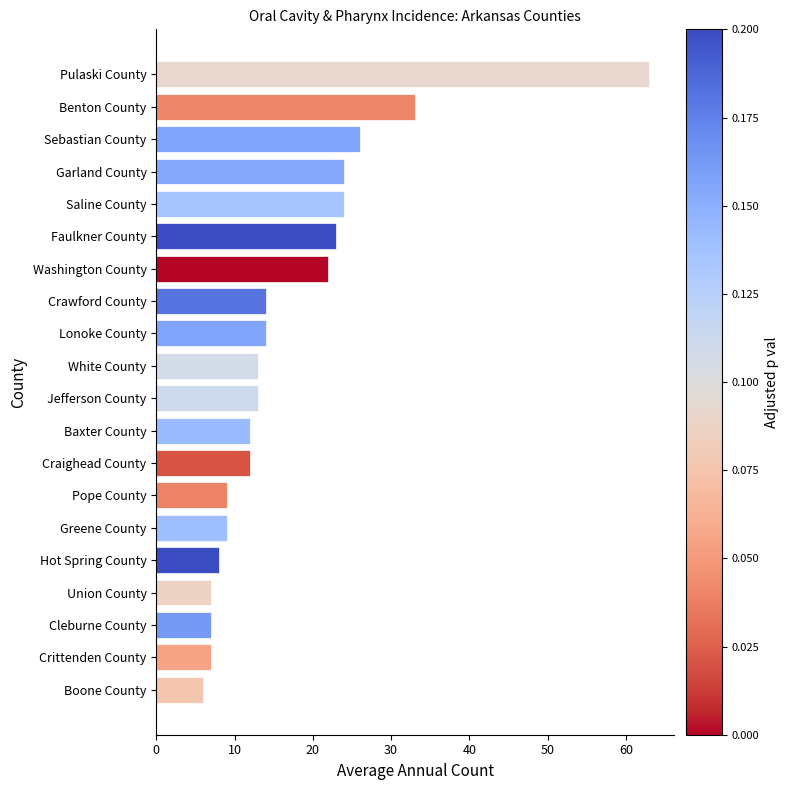

What is the ratio of the value at Boone County to the value at Crawford County?

0.4